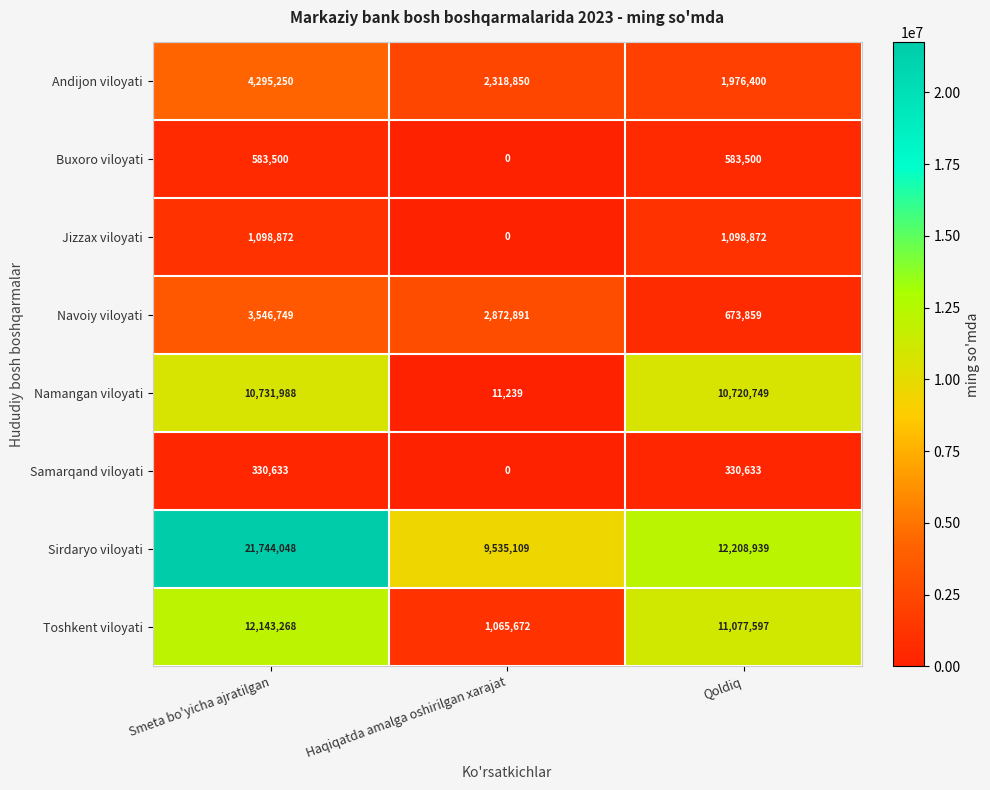

Which series has the largest range (max minus min)?

Sirdaryo viloyati